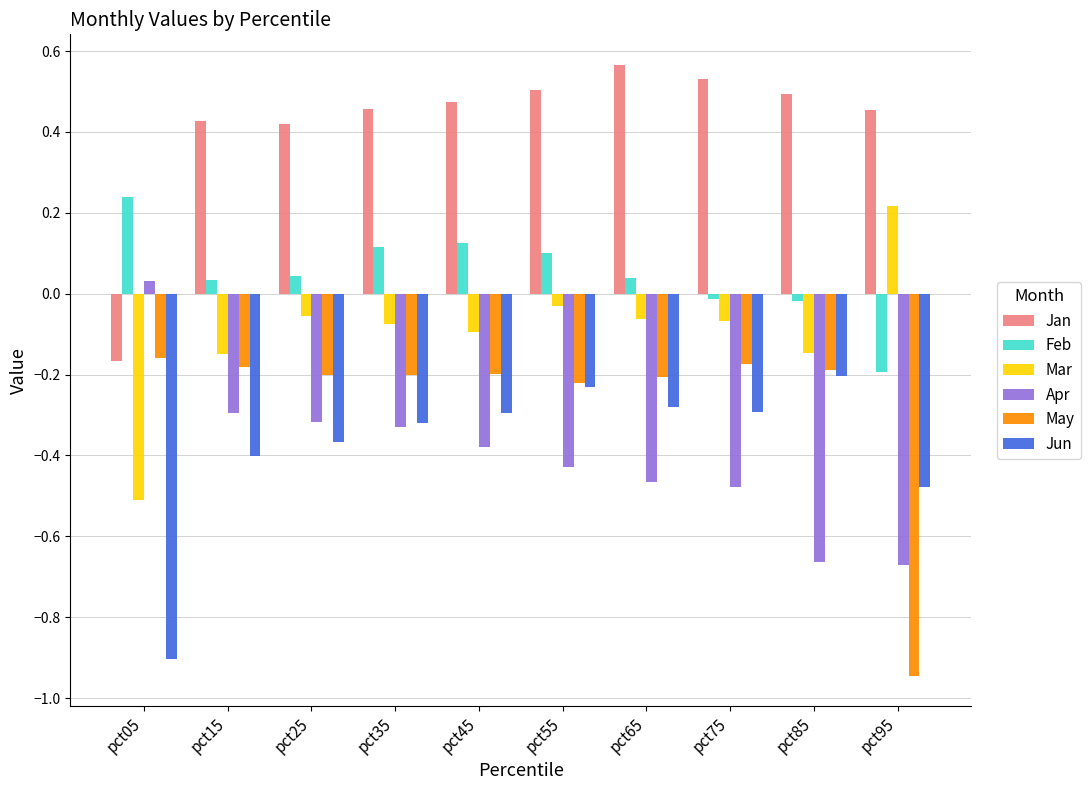

Is it true that Mar equals -0.5 at pct05?

True